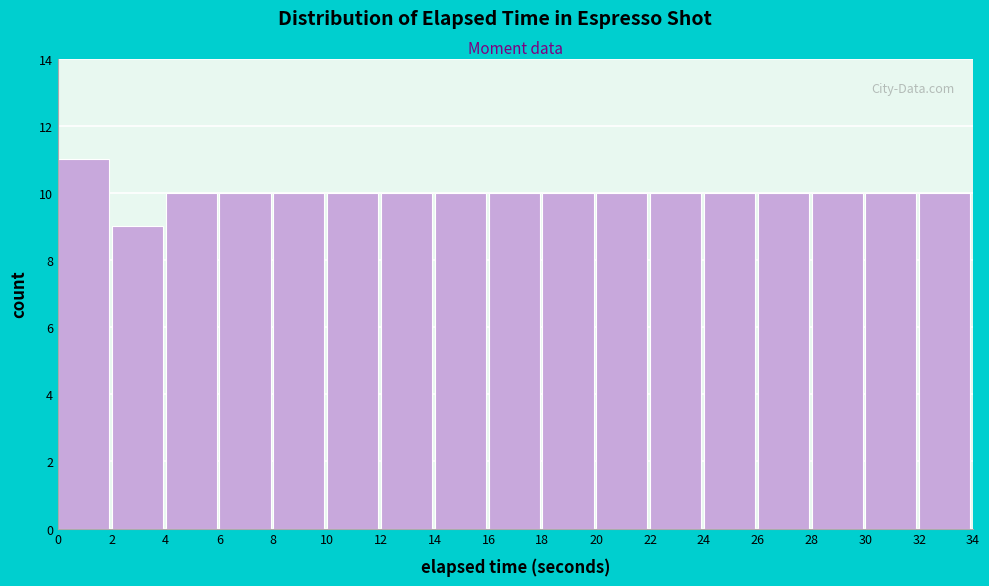

Reading left to right, list every bar in this chart as the range it spans on the x-axis followed by its height. The values are not printed on the chart, so give them approximately, as read against the axis.

0 to 2: 11
2 to 4: 9
4 to 6: 10
6 to 8: 10
8 to 10: 10
10 to 12: 10
12 to 14: 10
14 to 16: 10
16 to 18: 10
18 to 20: 10
20 to 22: 10
22 to 24: 10
24 to 26: 10
26 to 28: 10
28 to 30: 10
30 to 32: 10
32 to 34: 10